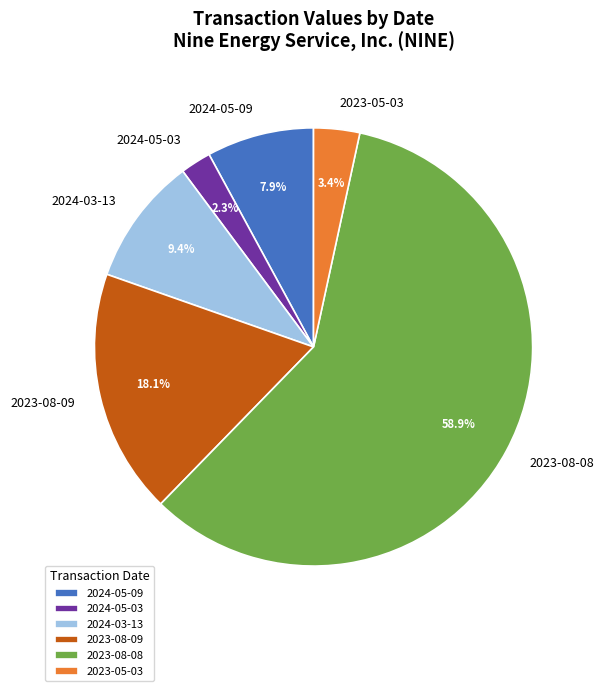

Does 2023-08-08 represent more than half of the total?

Yes